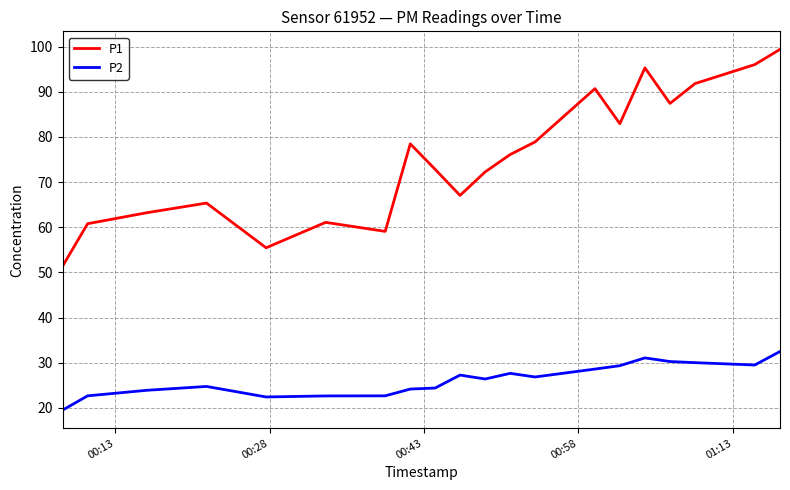

How many values in the P1 series are below 76?

10